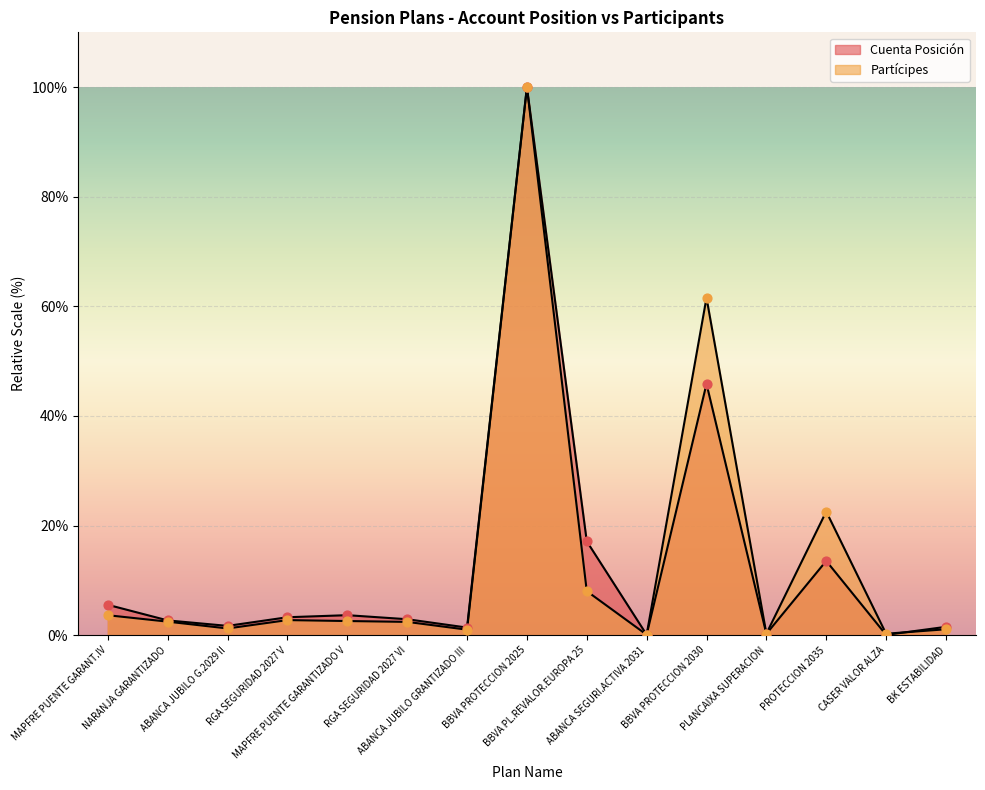

At how many categories does at least one series exceed 56?

2